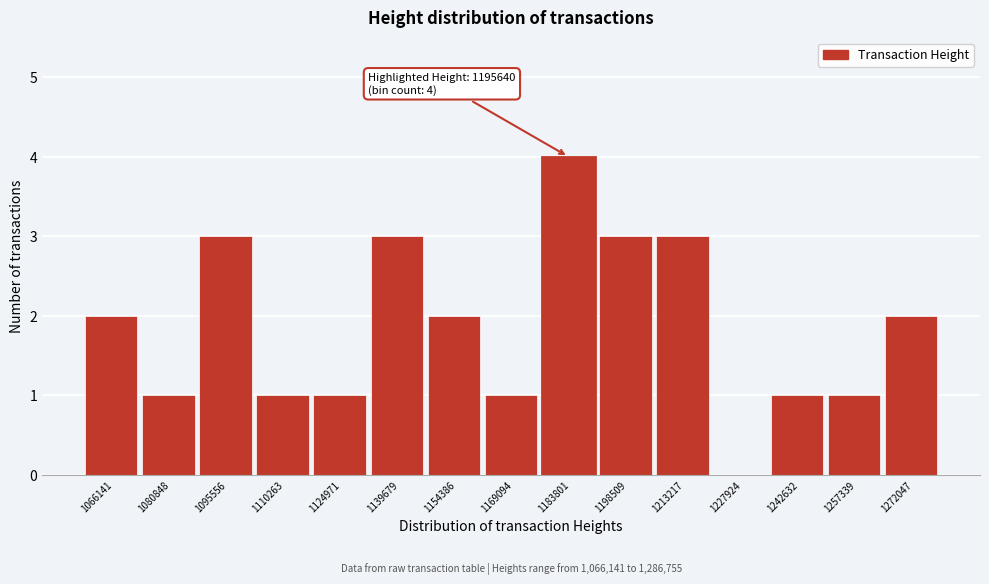

What is the approximate value at 1183801?

4